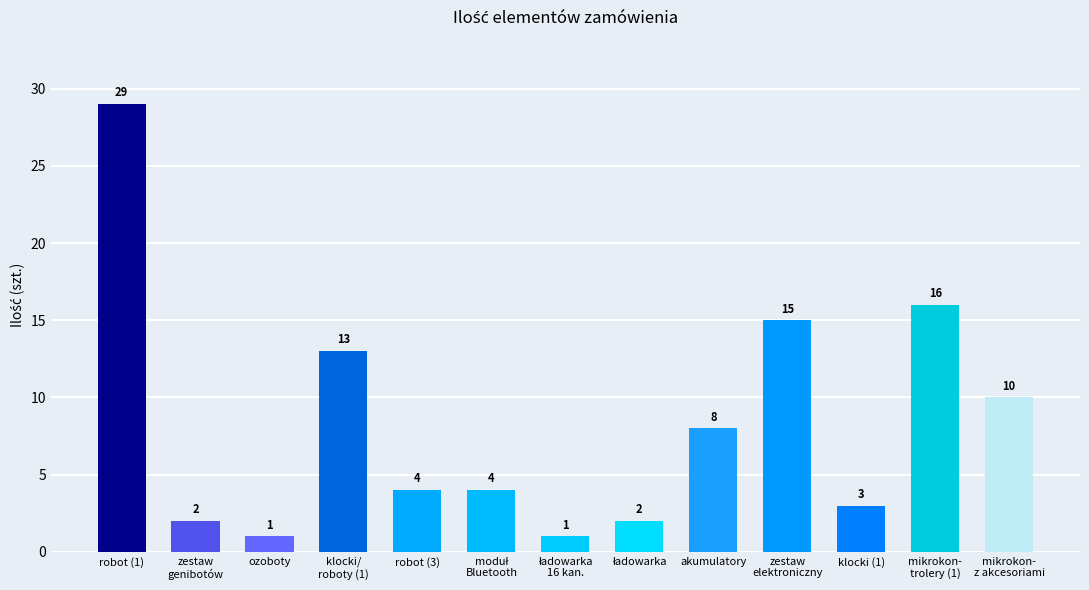

What is the change in value from ozoboty to akumulatory?

+7